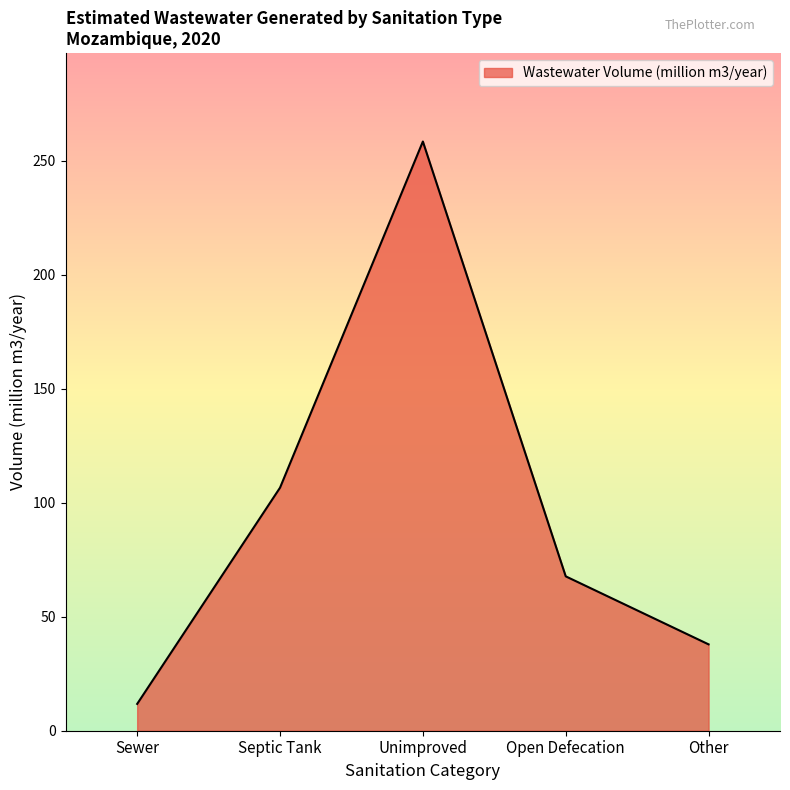

What is the greatest value displayed?

258.3